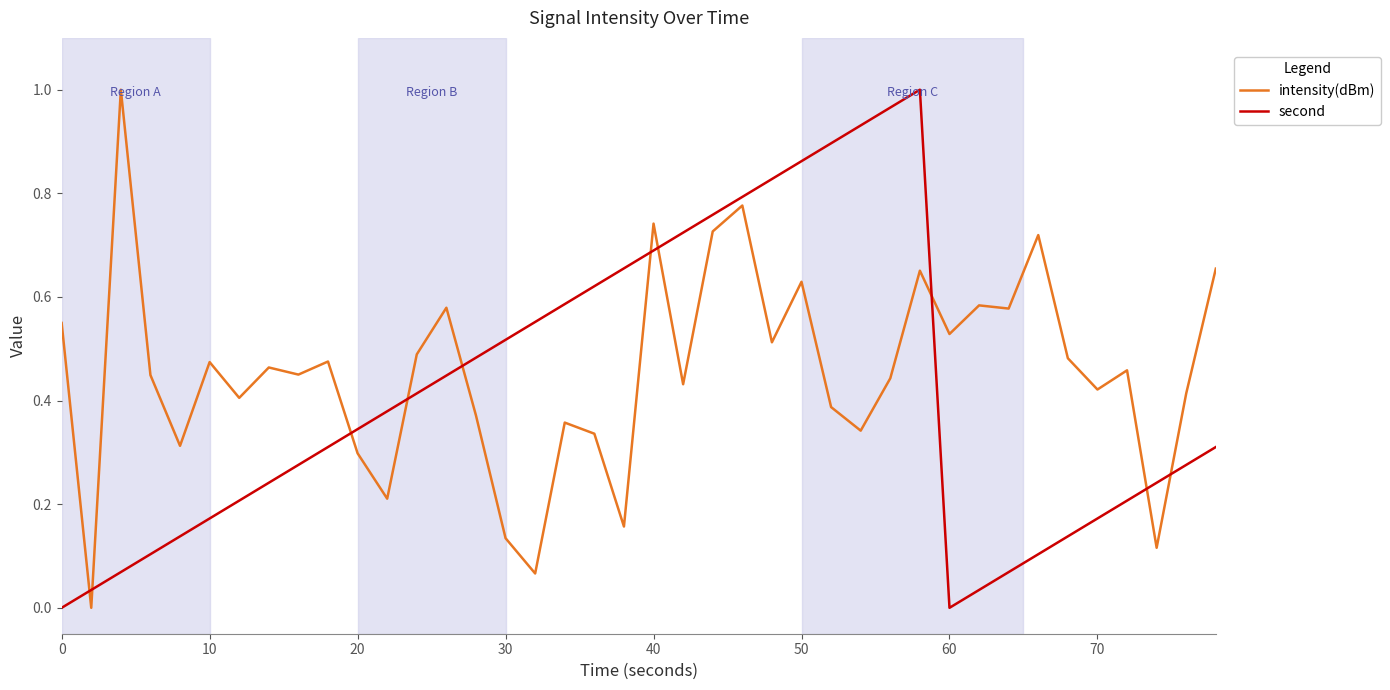

Which series ends up on top after the final intersection of second and intensity(dBm)?

intensity(dBm)